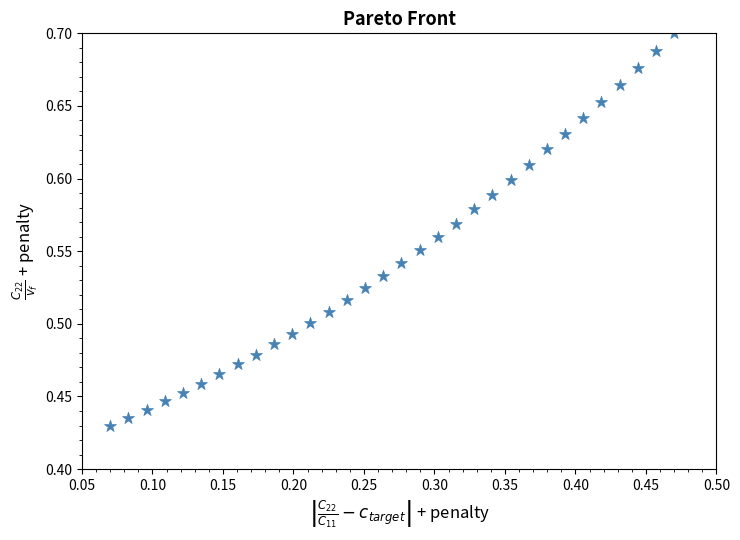

What is the range of Y values (max minus min)?

0.3